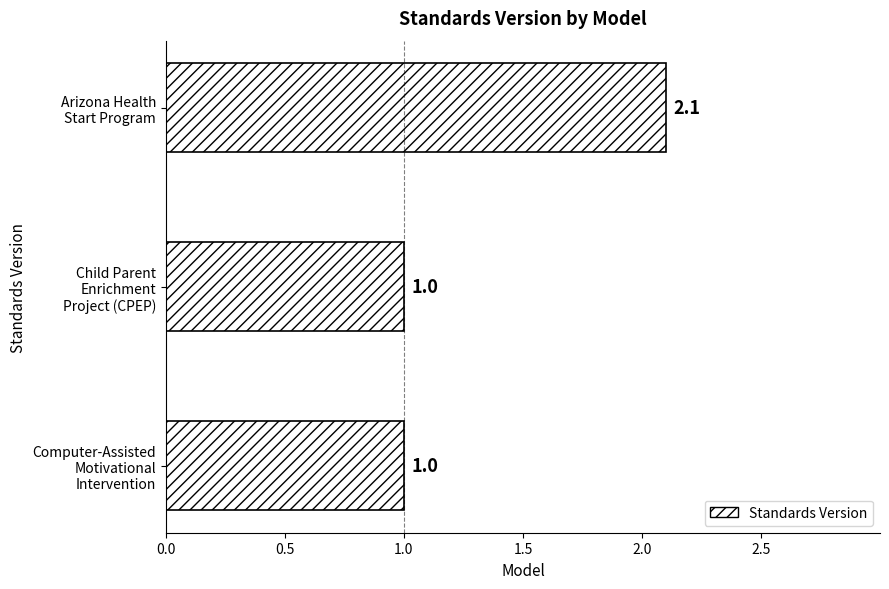

How many bars are there in total?

3